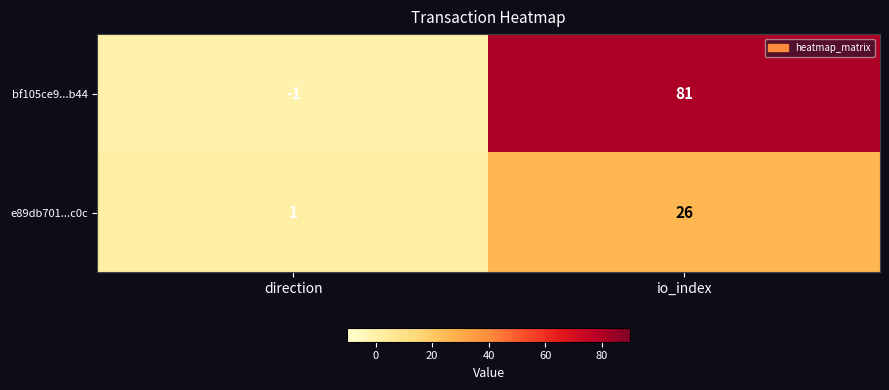

What is the approximate value of bf105ce9...b44 at io_index, to the nearest 5?

80